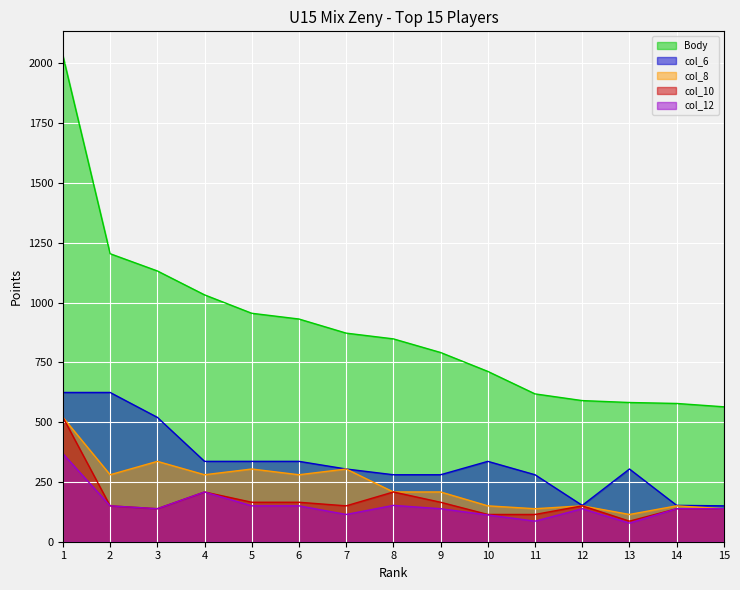

How many data points does each series have?

15